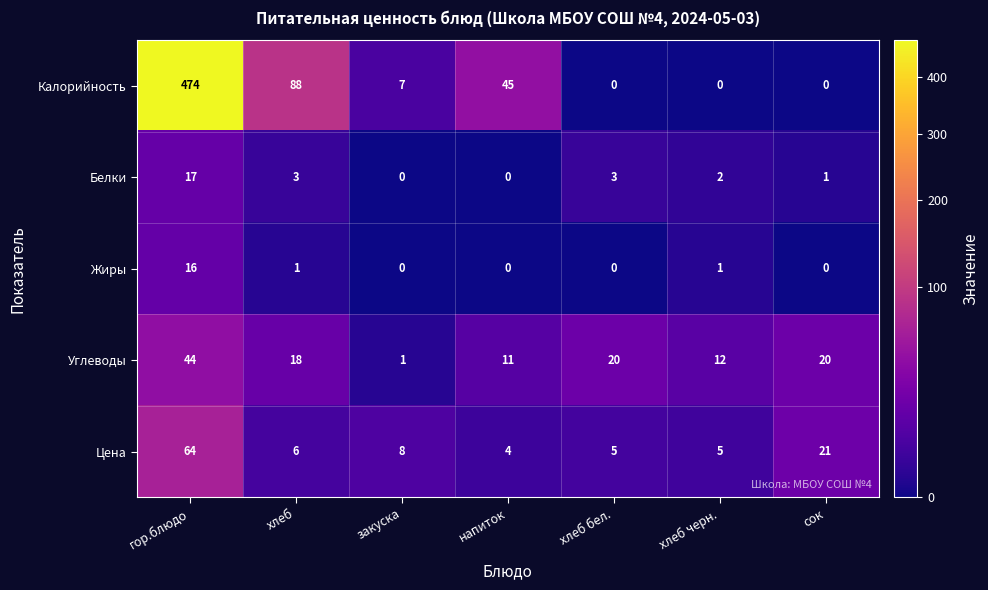

Is it true that Белки equals 17 at гор.блюдо?

True